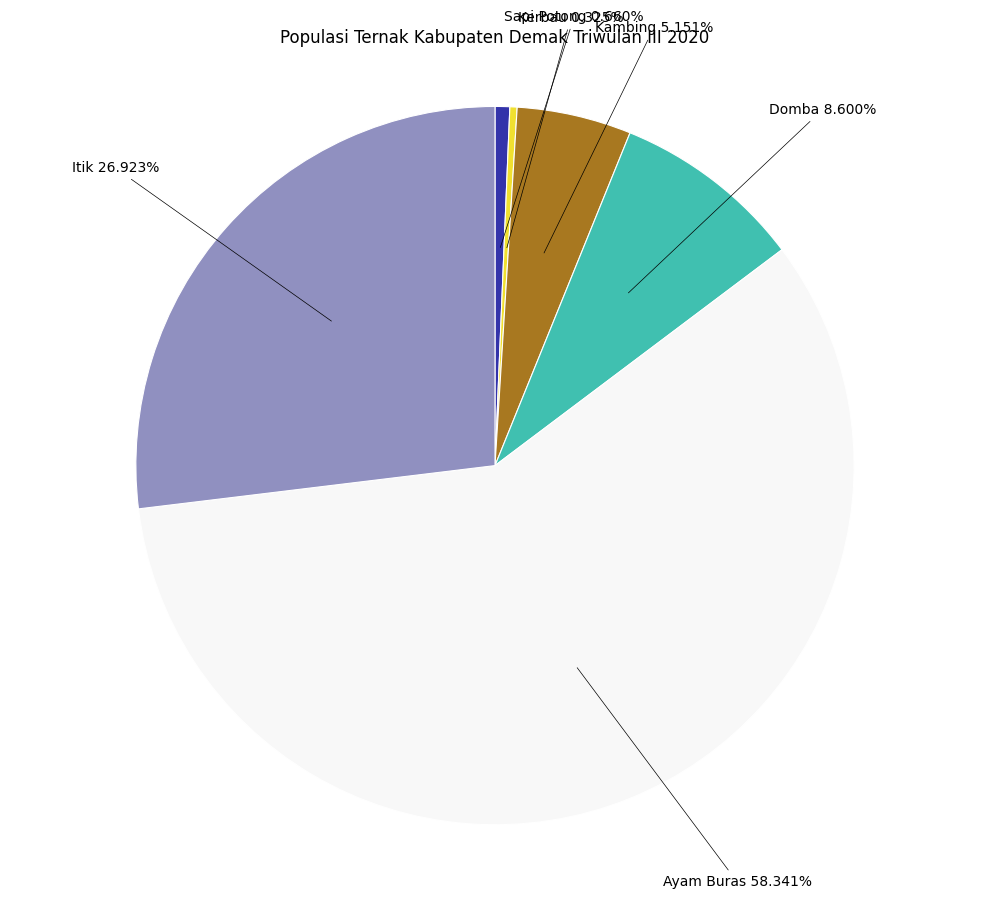

How many segments does this pie chart have?

6